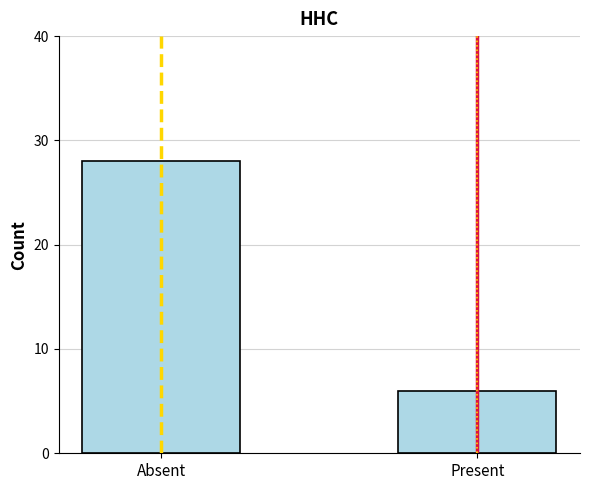

Does the chart contain stacked bars?

No